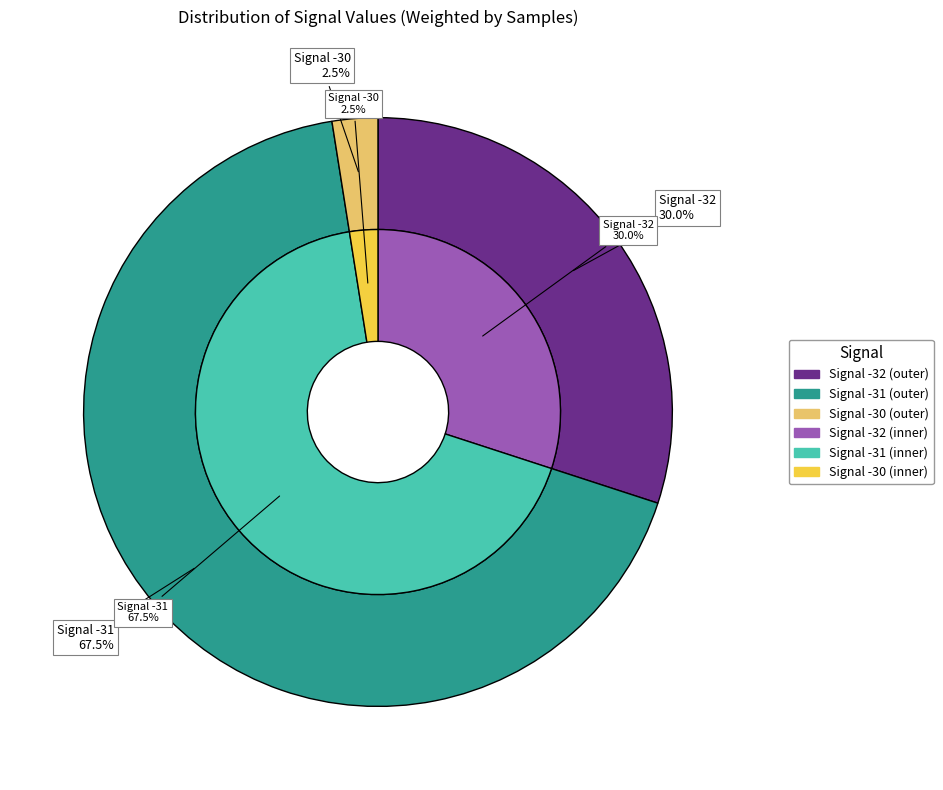

To the nearest percent, what portion does 9 represent?

3%